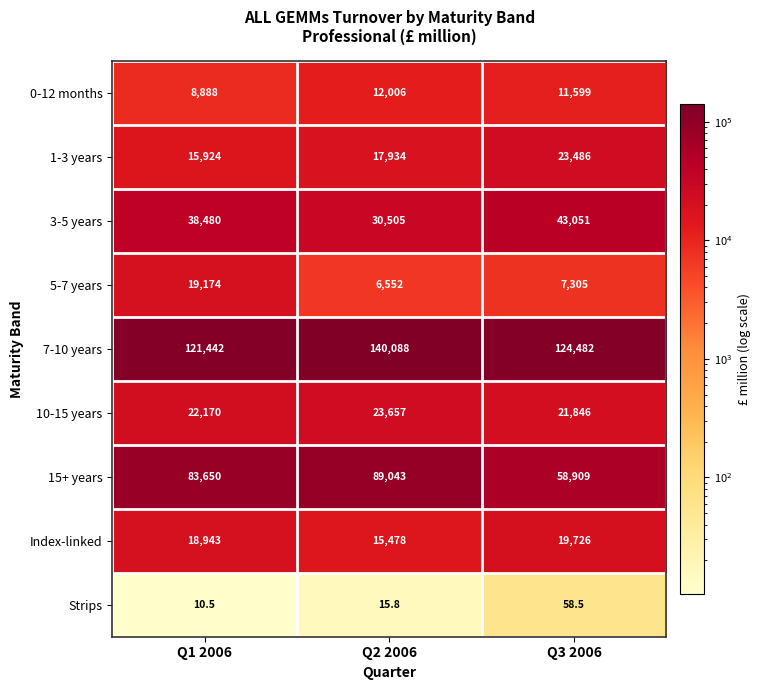

Is it true that 10-15 years equals 21846.0 at Q3 2006?

True